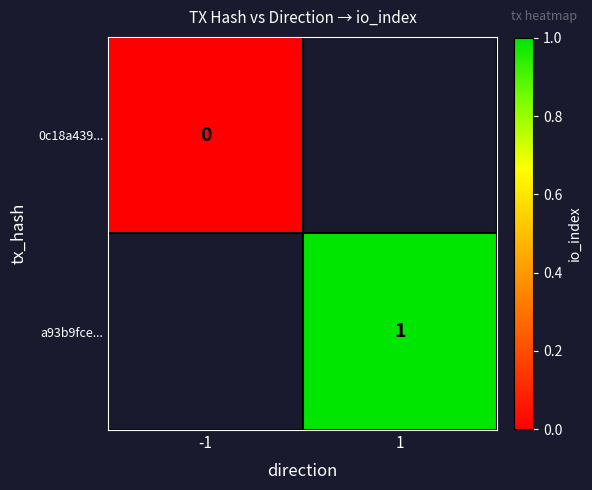

Is it true that a93b9fce... equals 2 at 1?

False